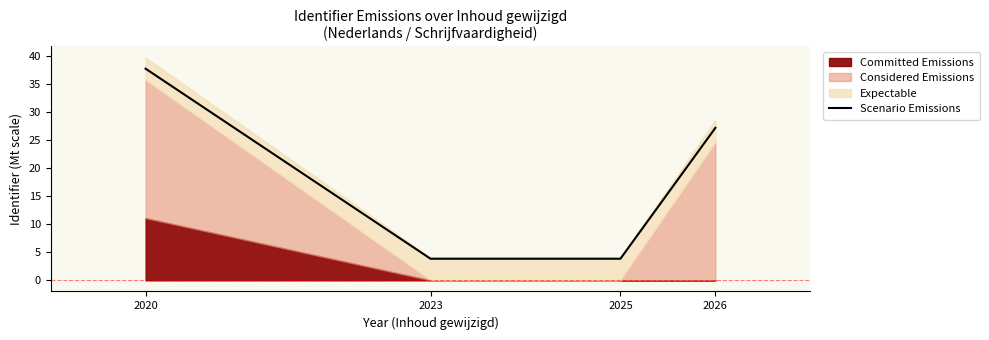

List the labels in order of value, largest first.

2020, 2026, 2023, 2025